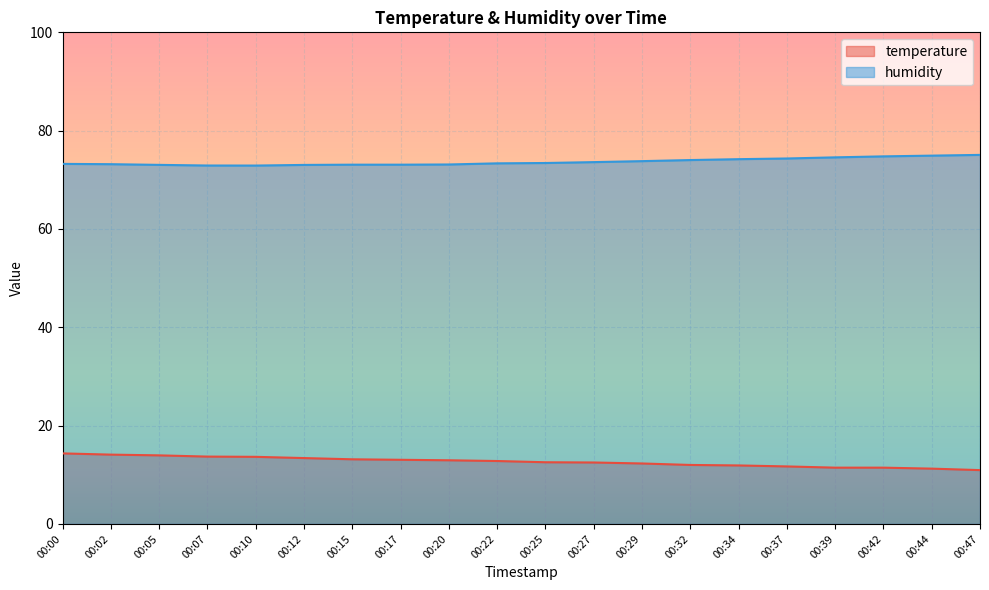

Is the value of temperature at 00:34 greater than the value of humidity at 00:20?

No